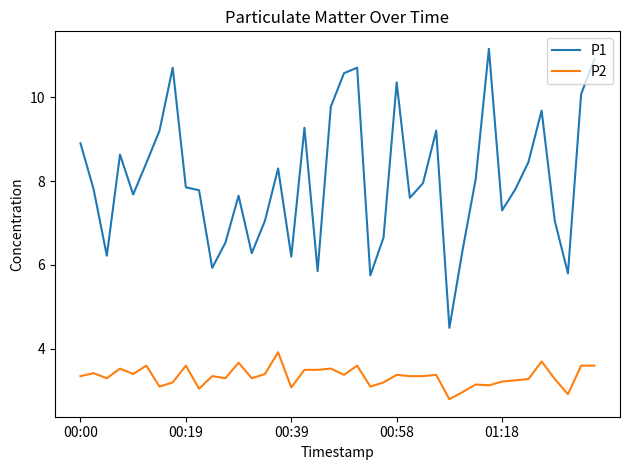

Which series has the largest range (max minus min)?

P1